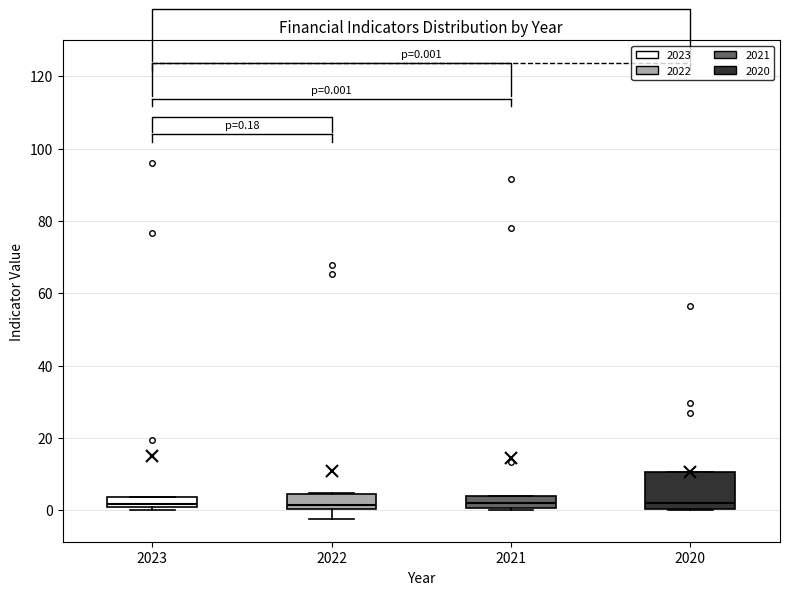

Which box is the tallest, from its lower edge to its upper edge?

2020